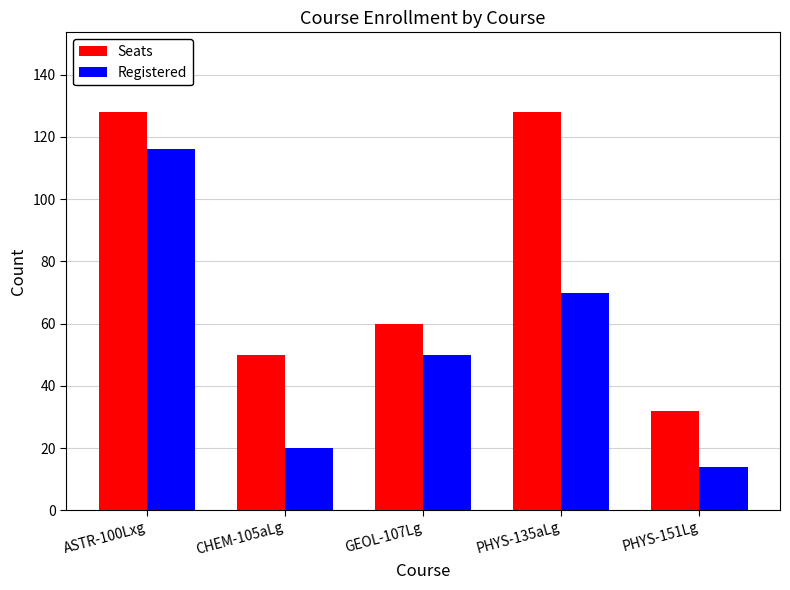

What position from the right is CHEM-105aLg?

4